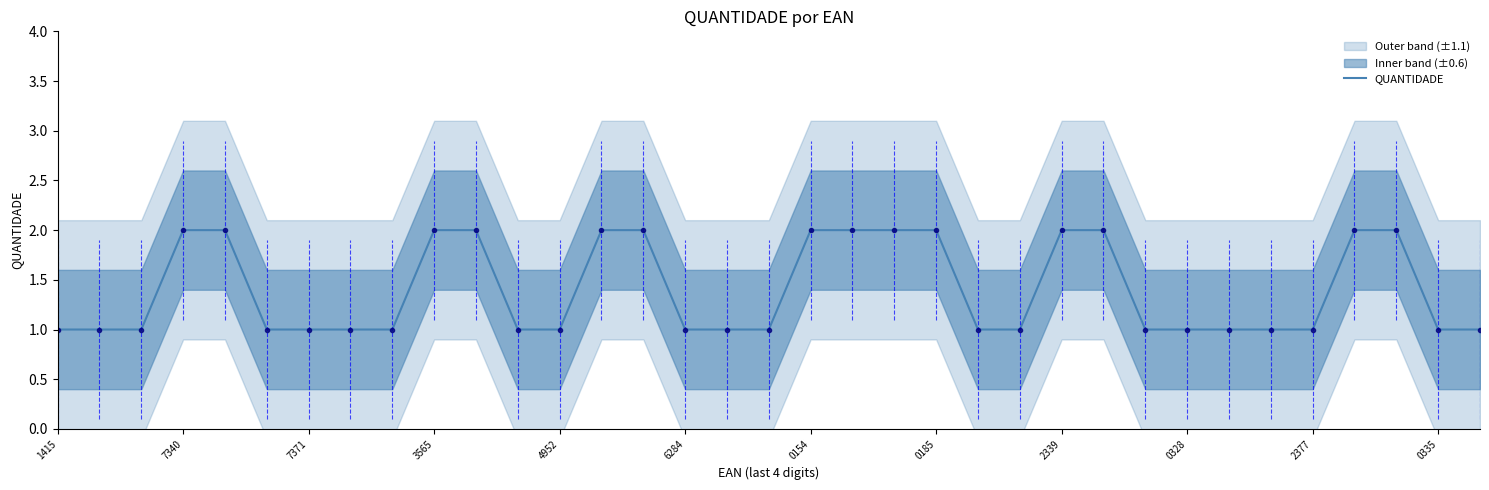

What is the value of the 33rd point from the left?

2